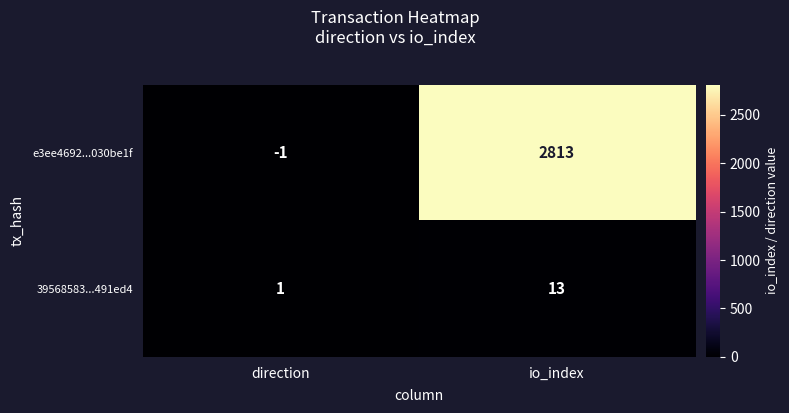

True or false: 39568583...491ed4 has a value of 13 at io_index.

True